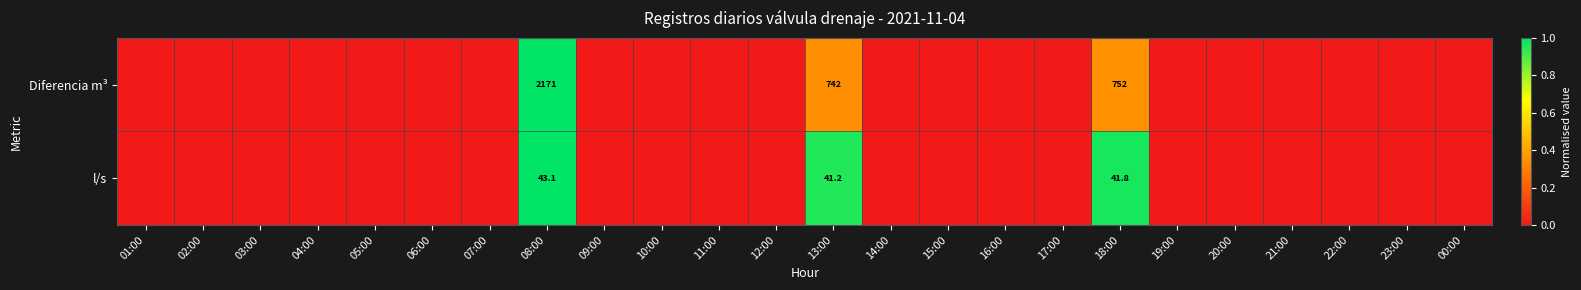

True or false: Diferencia m³ has a value of 1226.5 at 13:00.

False